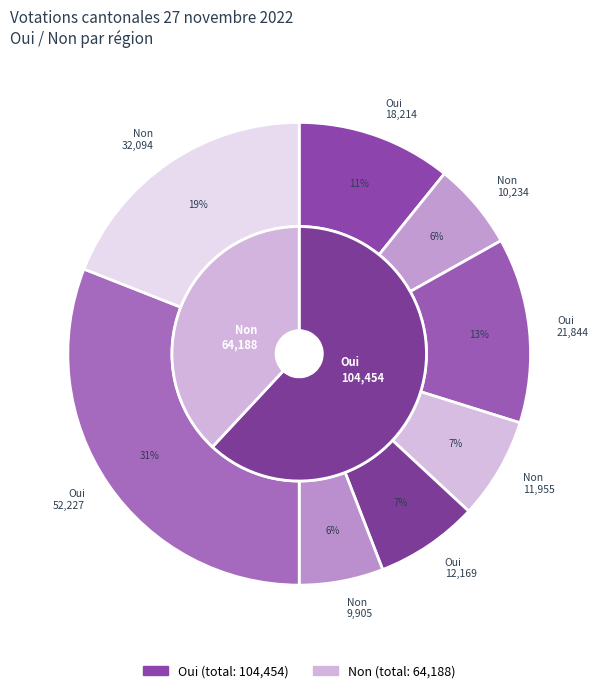

Is it true that Canton is 44% of the pie?

False